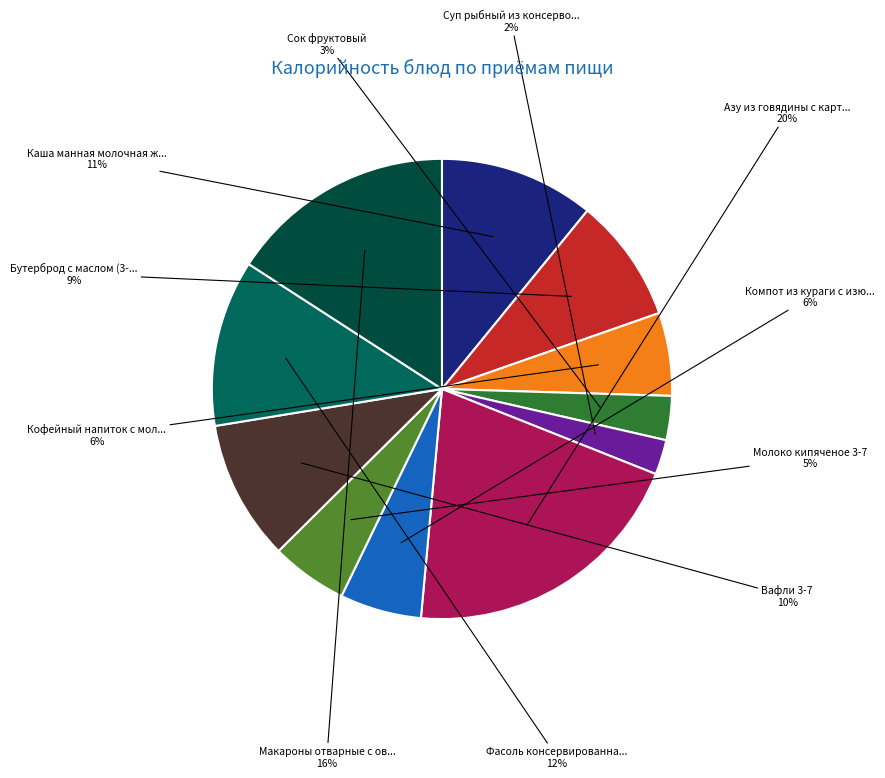

How many segments does this pie chart have?

11